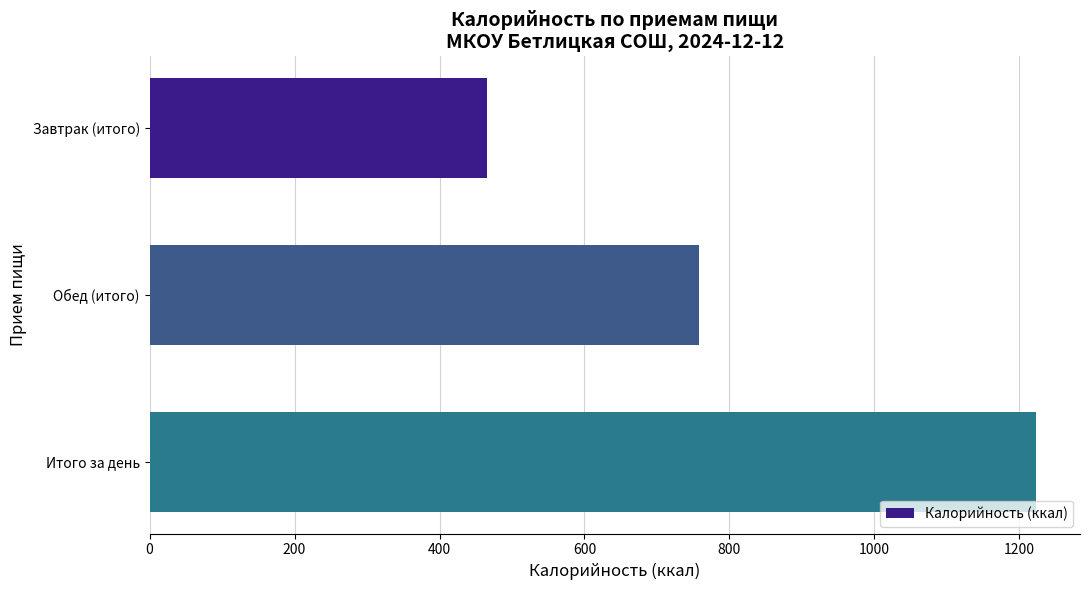

What is the change in value from Завтрак (итого) to Итого за день?

+757.4